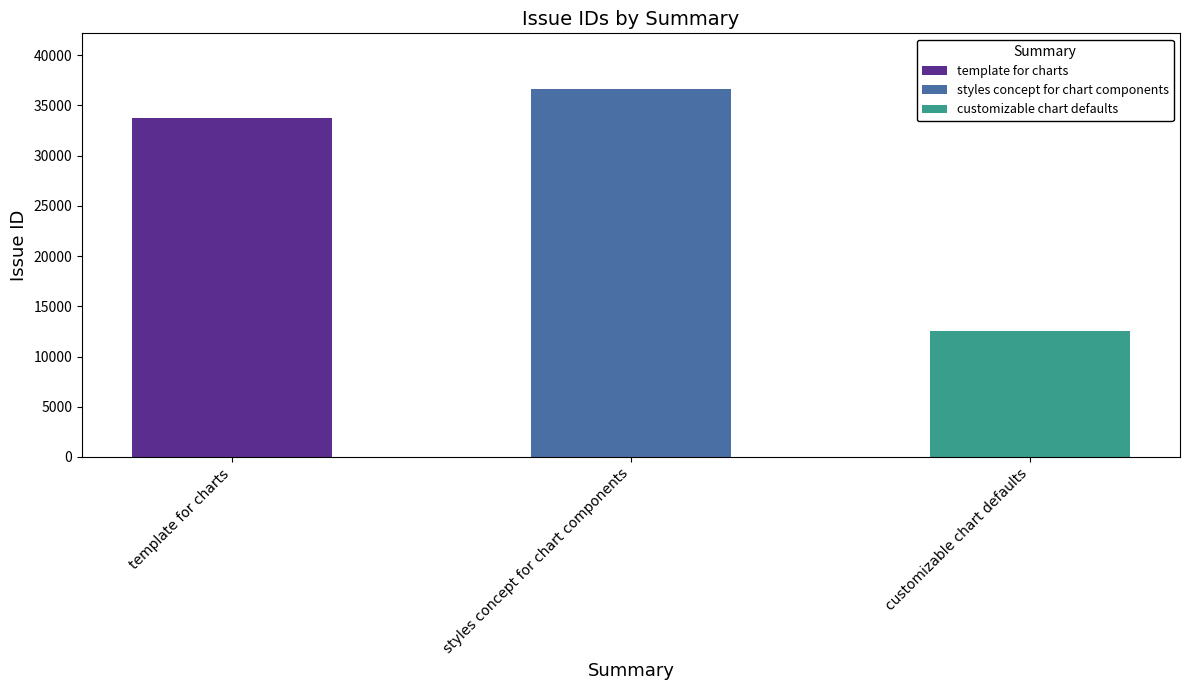

The value at styles concept for chart components is 36672. True or false?

True